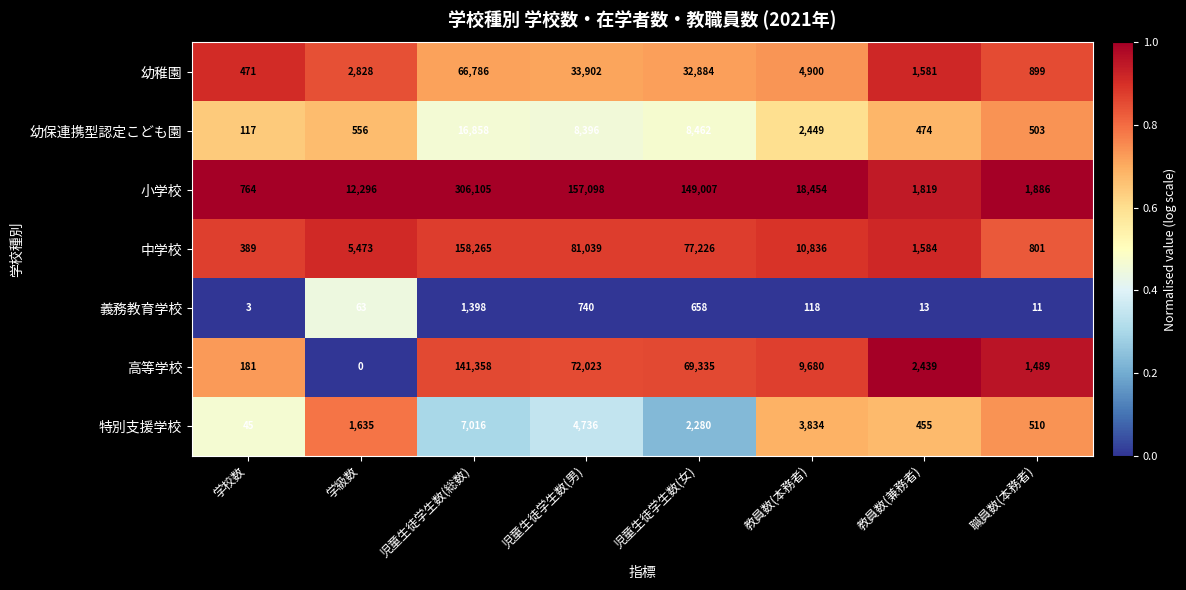

How many series are shown in this chart?

7